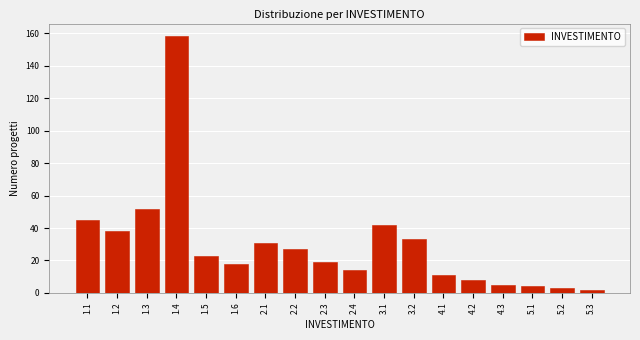

Reading right to left, list all the values displayed in this chart.

5.3=2	5.2=3	5.1=4	4.3=5	4.2=8	4.1=11	3.2=33	3.1=42	2.4=14	2.3=19	2.2=27	2.1=31	1.6=18	1.5=23	1.4=158	1.3=52	1.2=38	1.1=45